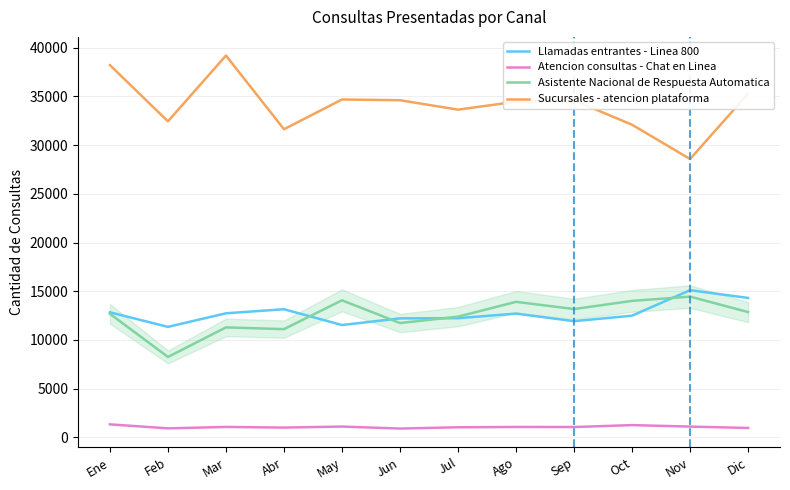

Which series has the largest total across all categories?

Sucursales - atencion plataforma